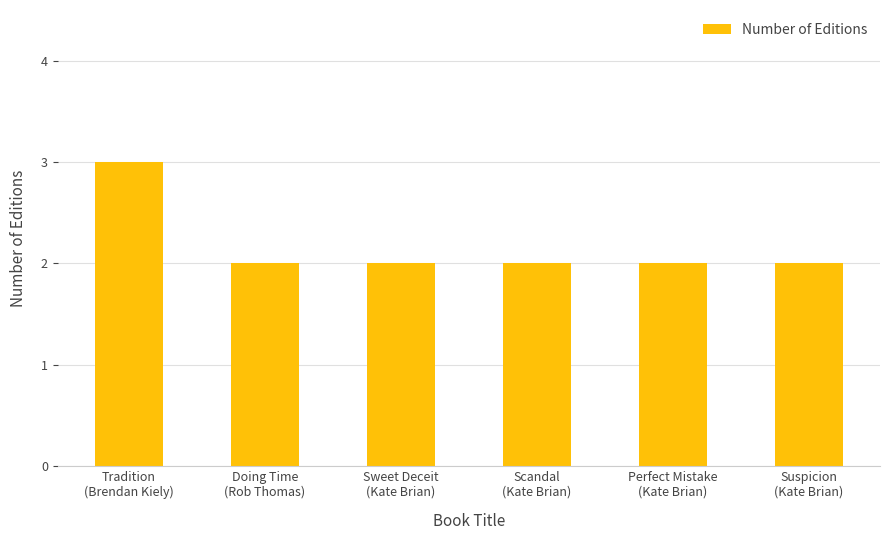

What position from the right is Perfect Mistake
(Kate Brian)?

2